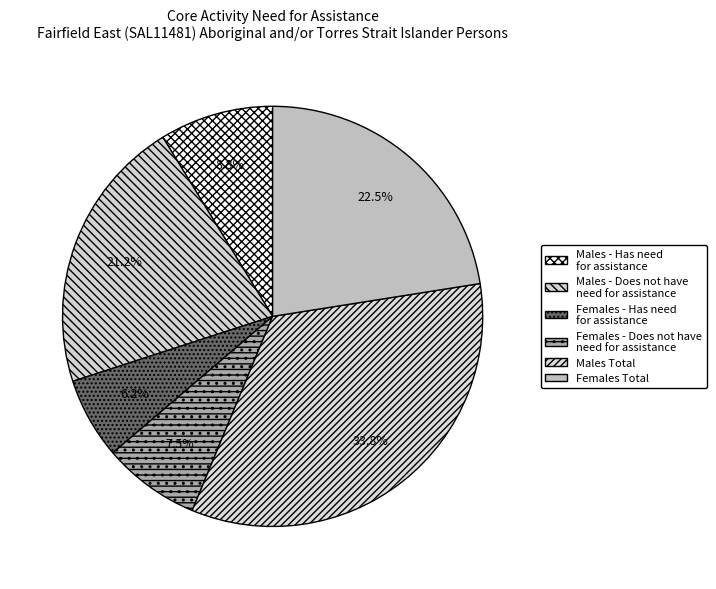

How many segments does this pie chart have?

6